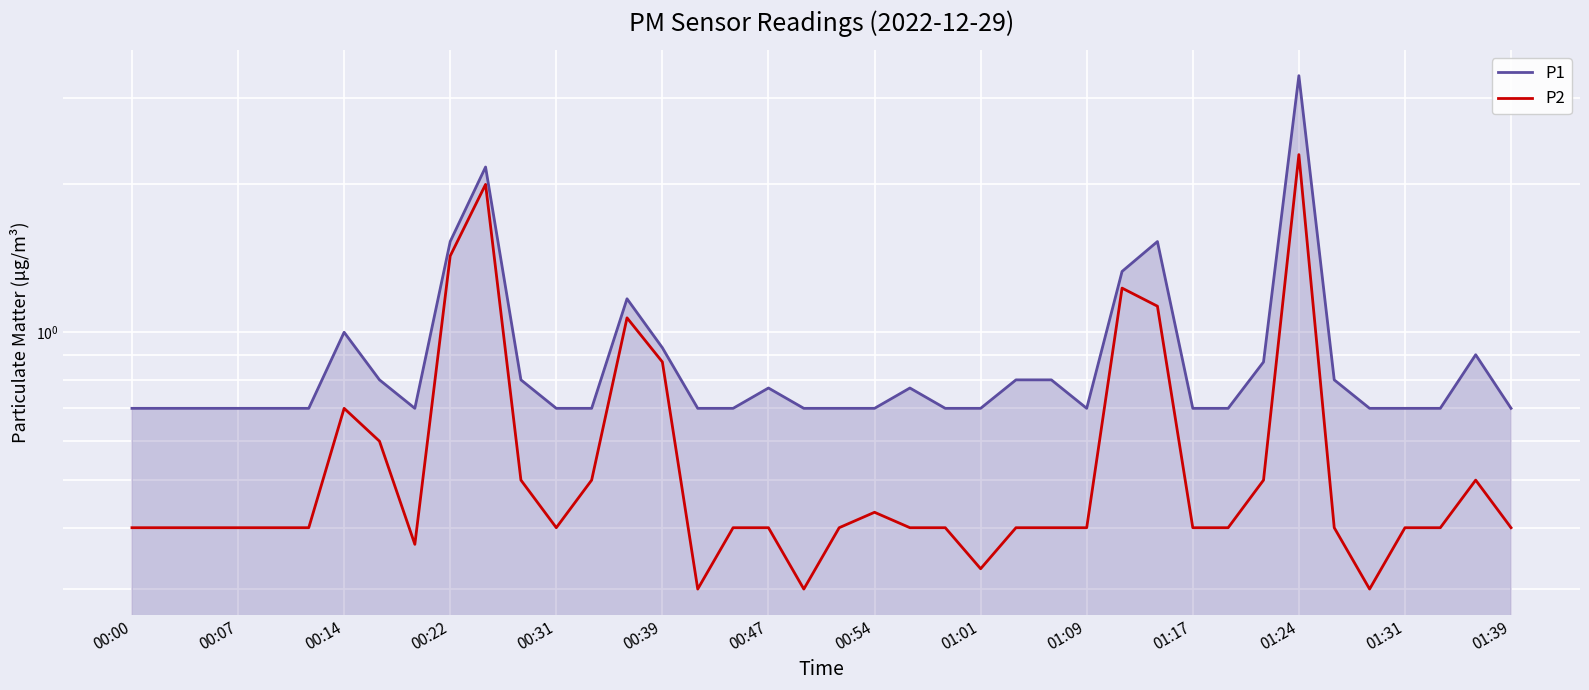

True or false: P1 and P2 cross at least once.

False